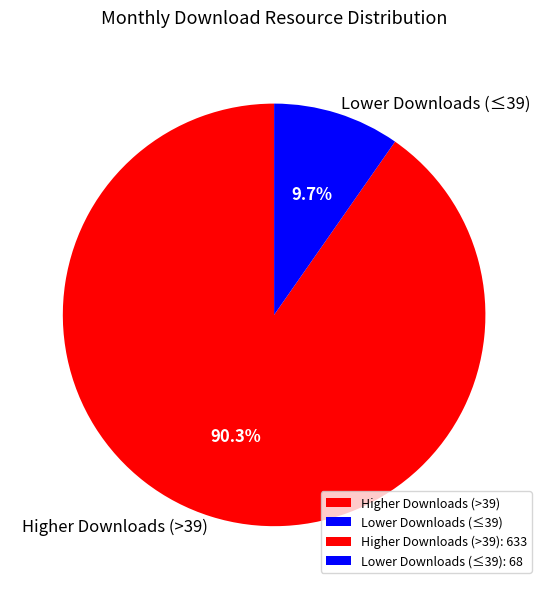

Rank the categories by value from highest to lowest.

Higher Downloads (>39), Lower Downloads (≤39)